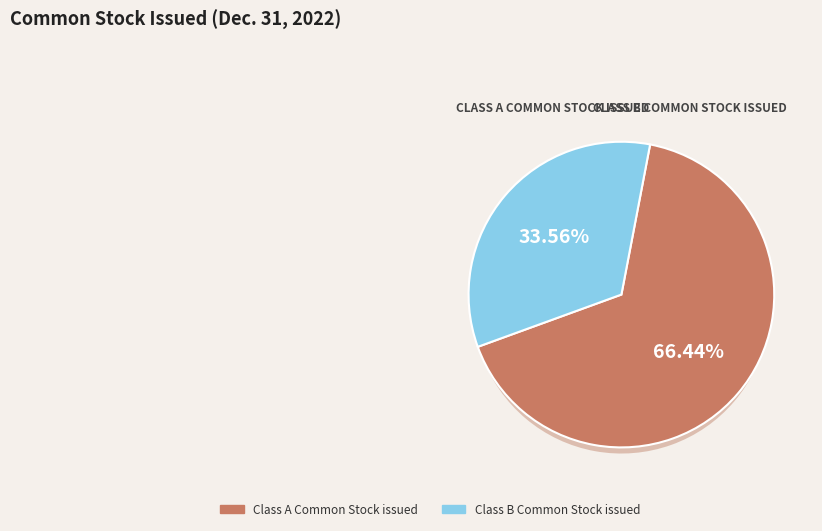

Rank the categories by value from lowest to highest.

Class B Common Stock issued, Class A Common Stock issued